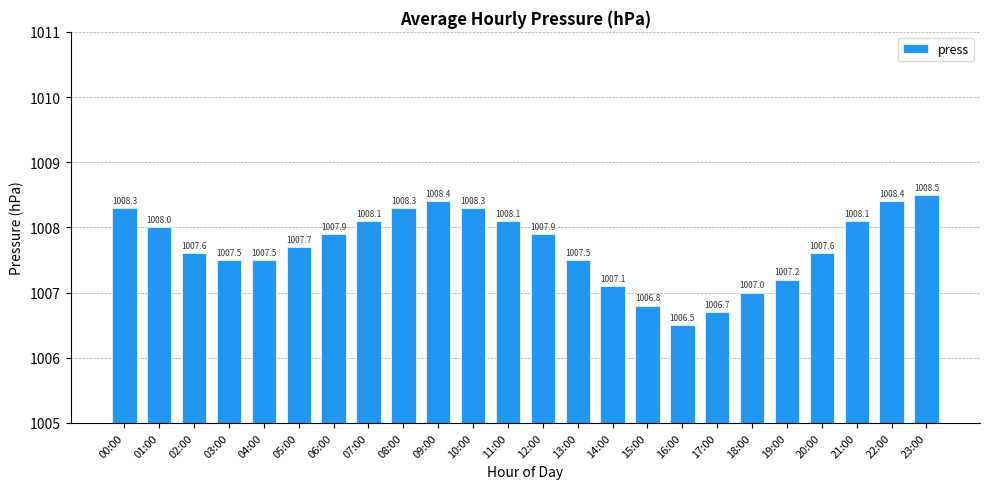

What is the label of the 6th bar from the left?

05:00